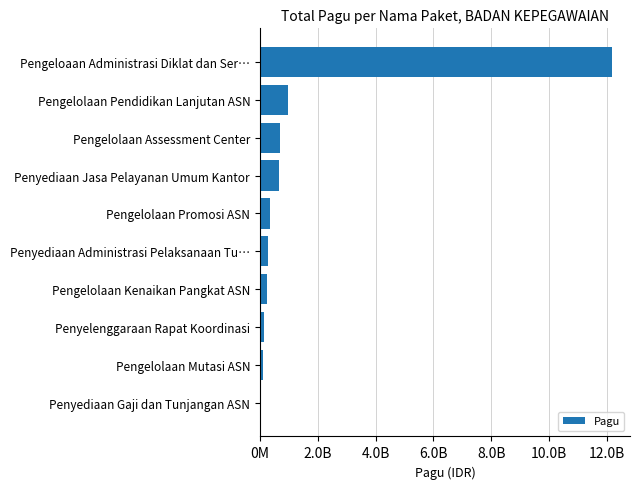

At which category does the chart reach its peak across all series?

Pengeloaan Administrasi Diklat dan Ser…